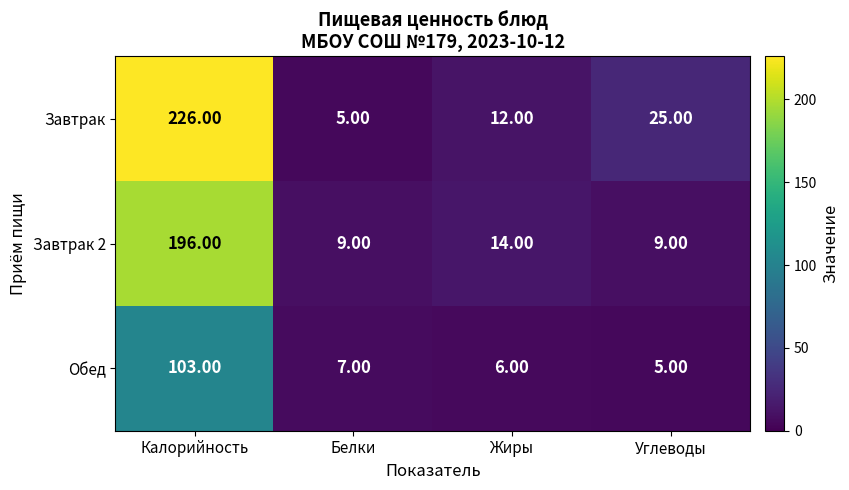

Count the number of data series in this chart.

3